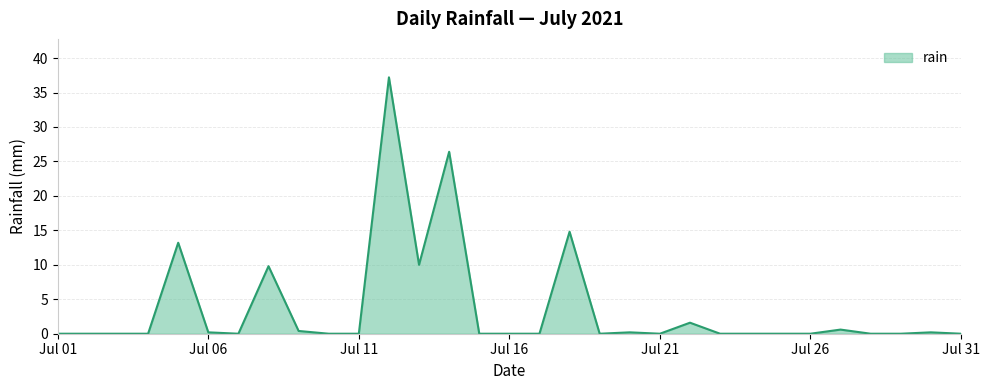

True or false: there are more than 0 points higher than both neighbors.

True